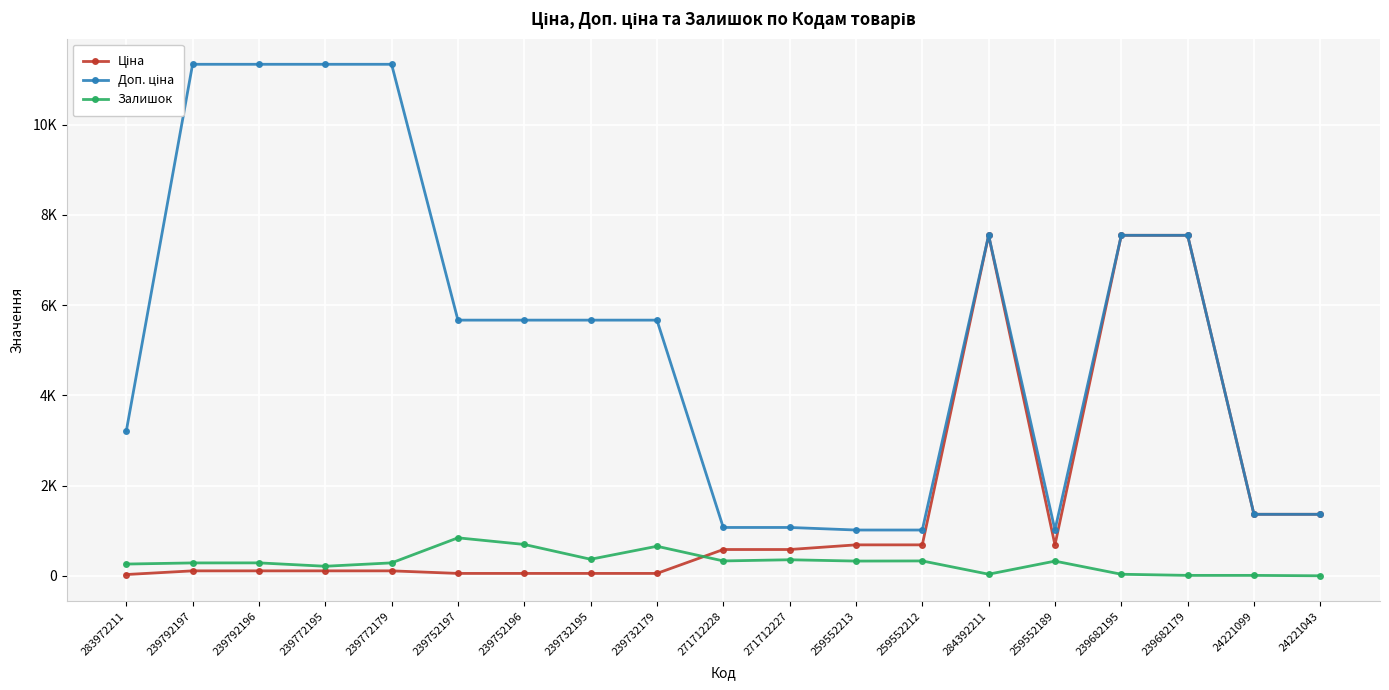

Where does the Залишок series first go above 290?

239752197